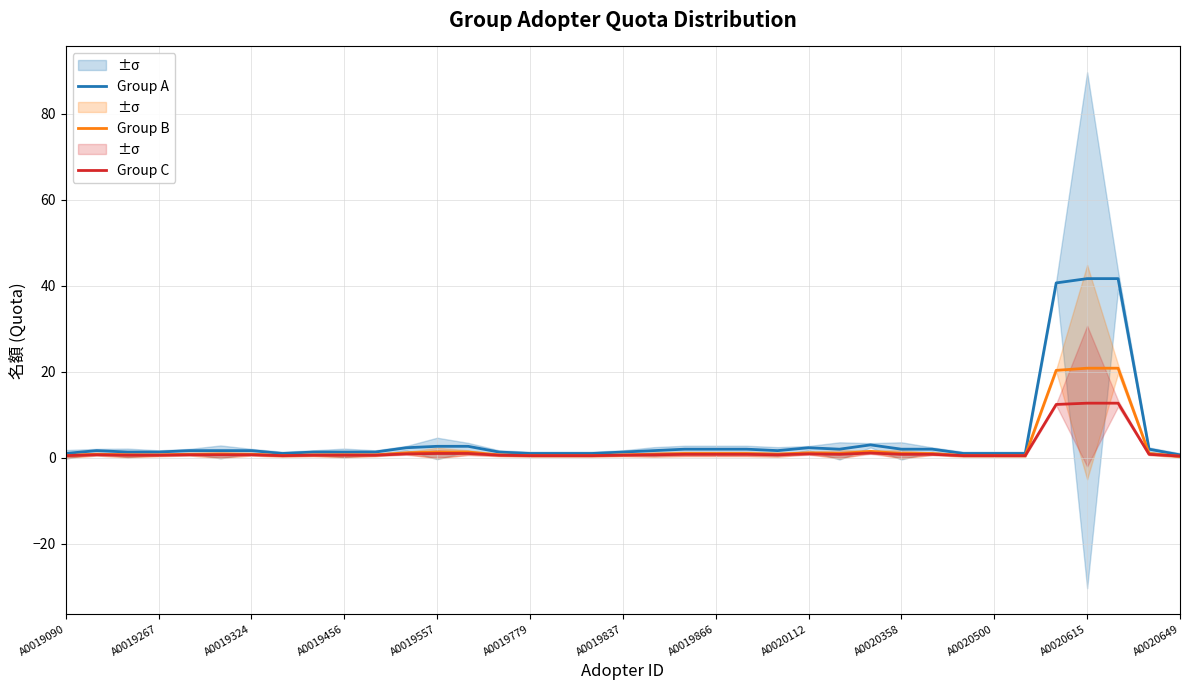

What is the value of the Group B point at the 21st from the left?

1.0